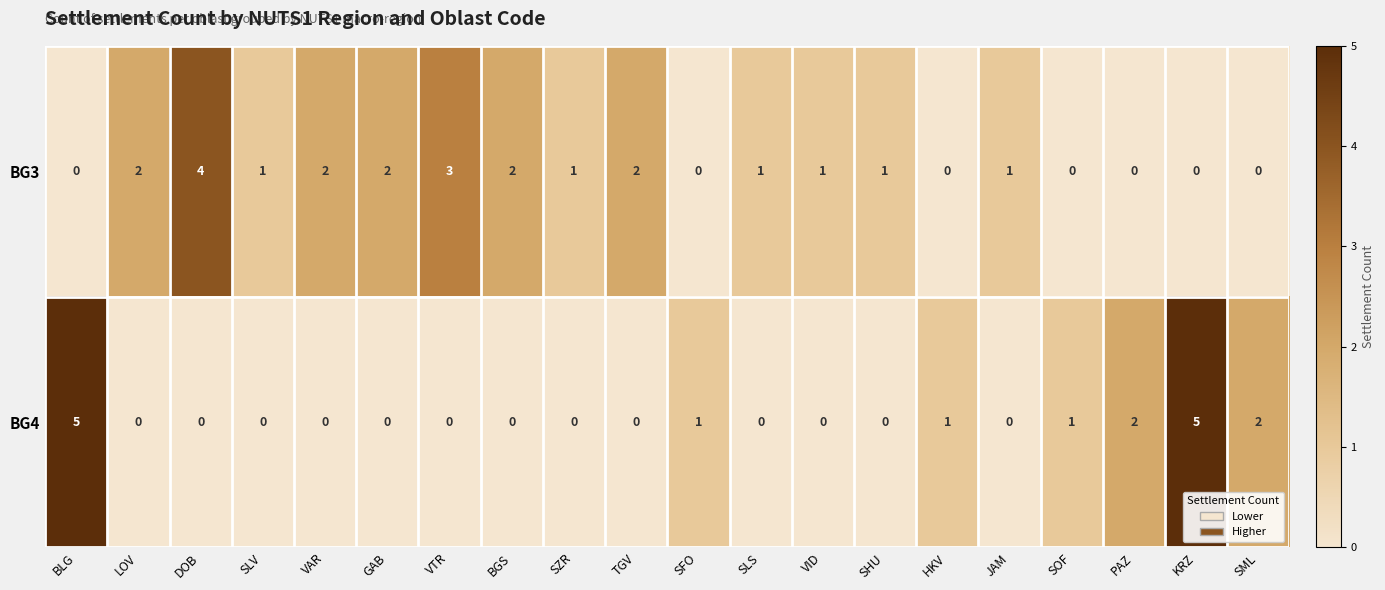

Rank the series at VTR from highest to lowest value.

BG3, BG4